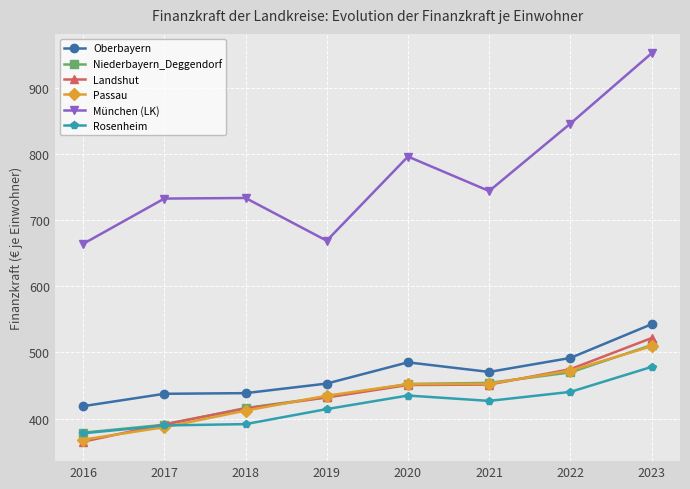

True or false: Landshut has a value of 119.3 at 2019.

False